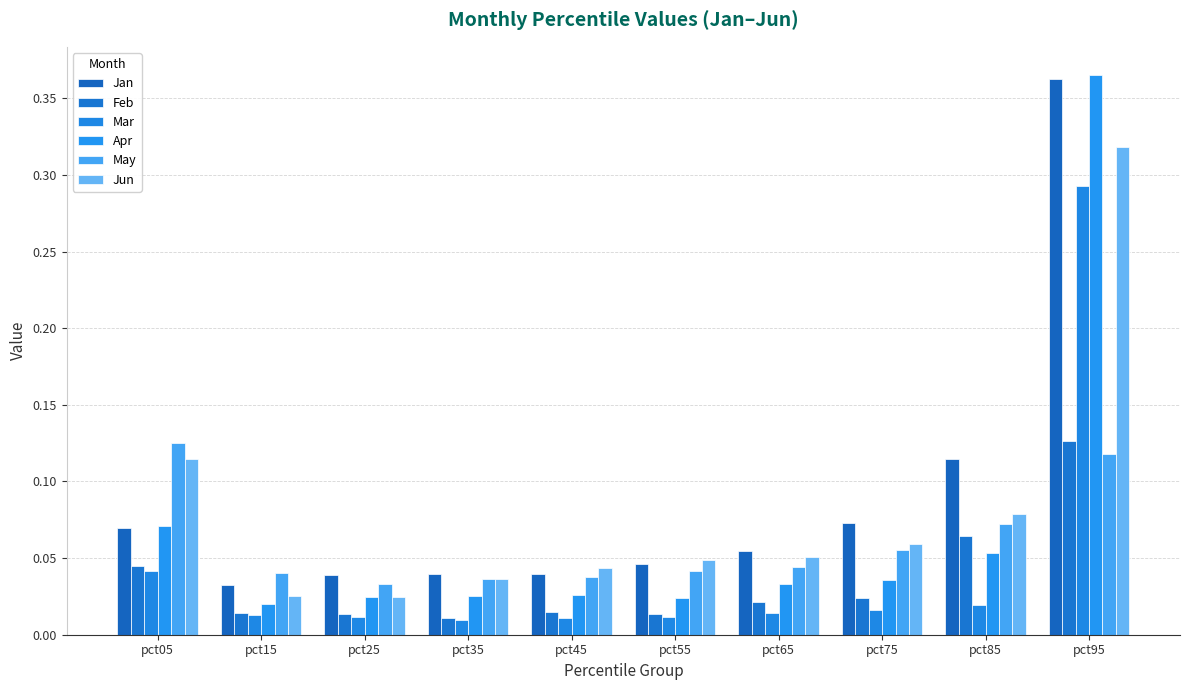

How many May values are between 0 and 1?

10